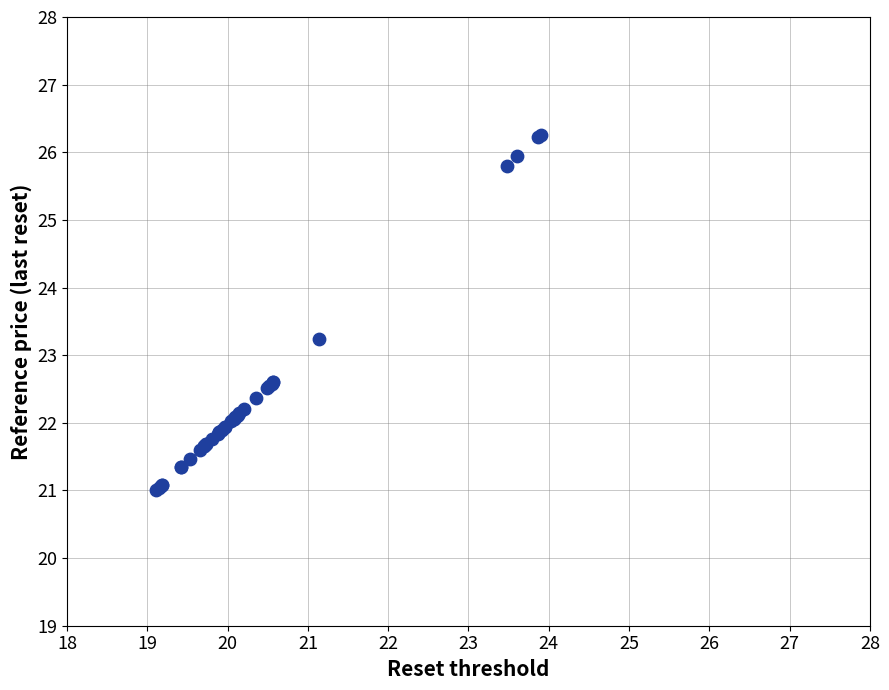

What Y value in the scatter plot is closest to 23?

23.2